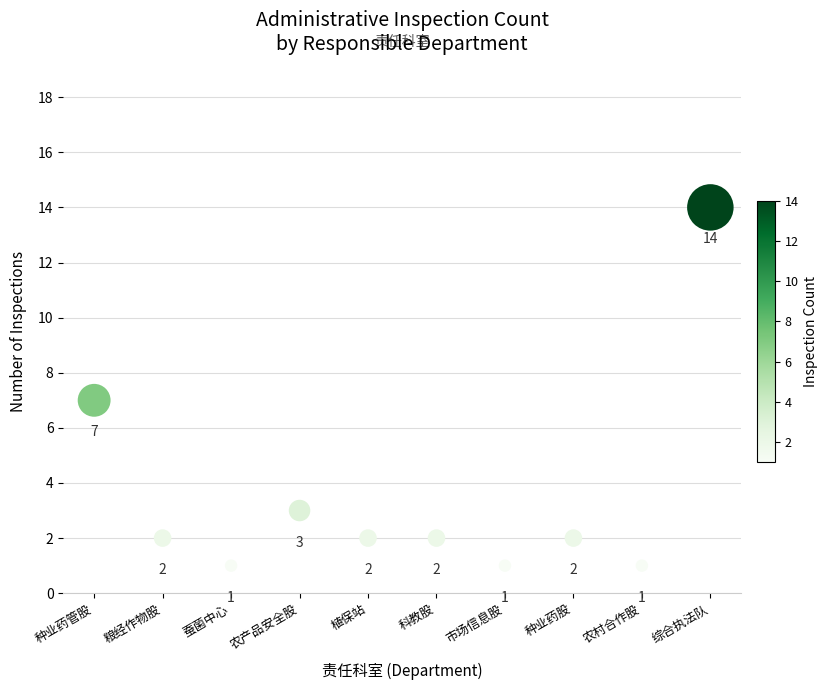

What Y value in the scatter plot is closest to 7?

7